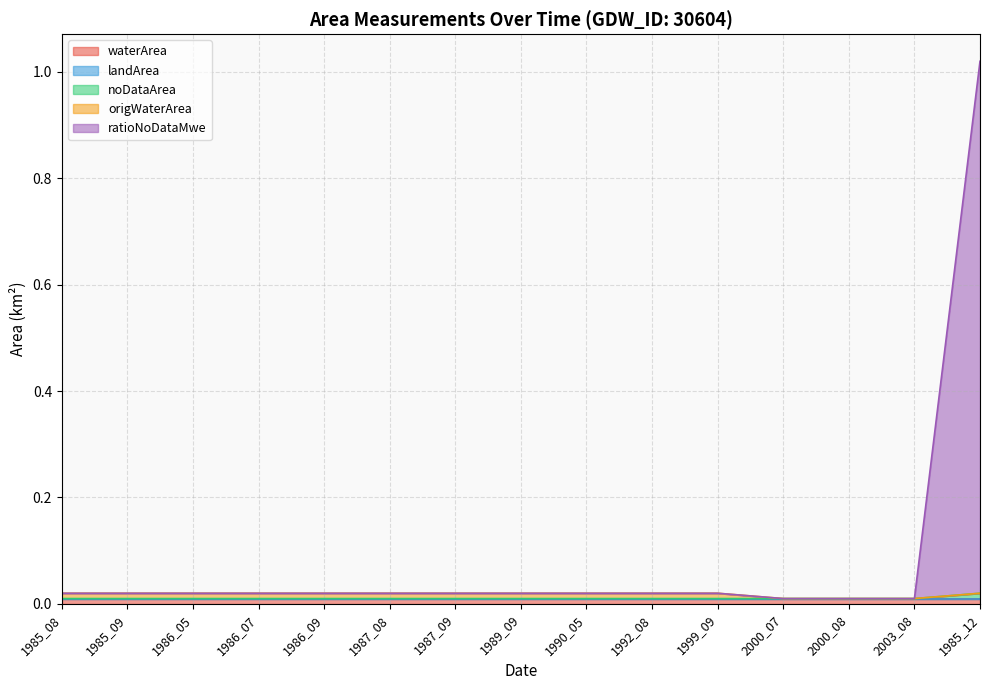

At which category is the sum across all series the highest?

1985_12